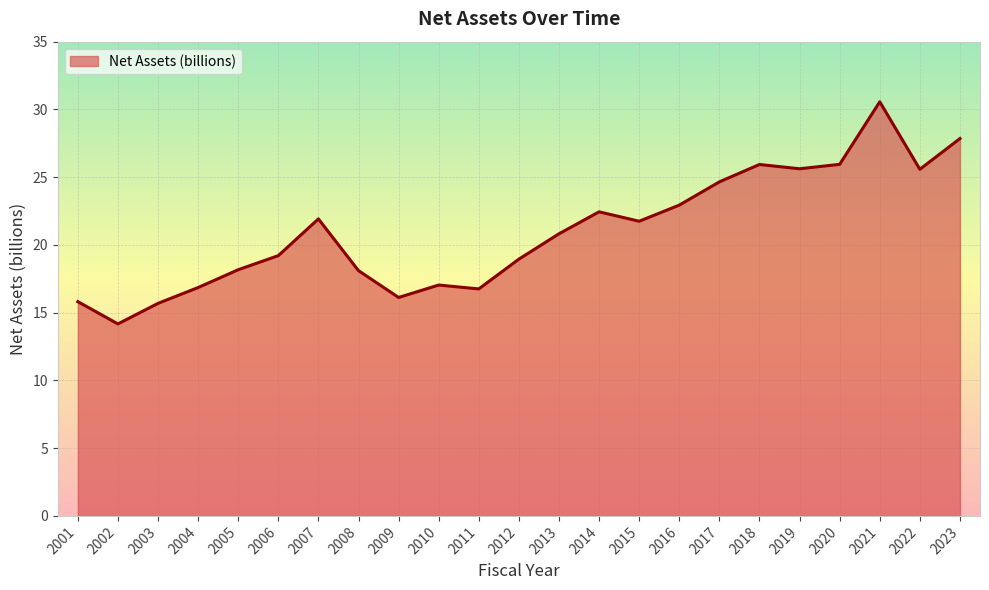

What is the difference between the values at 2007 and 2012?

3.0